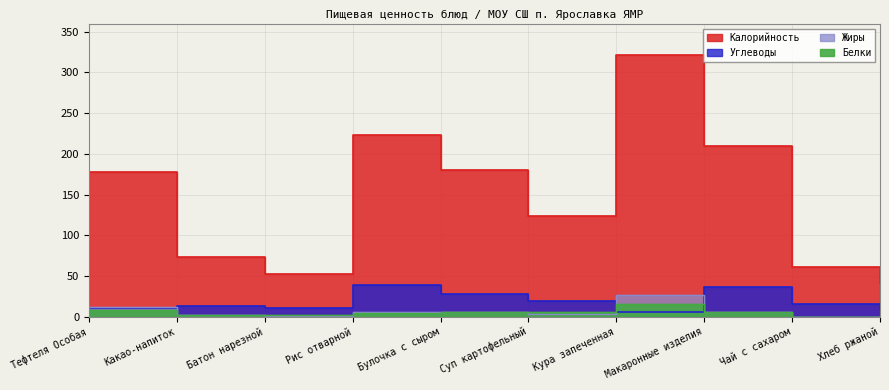

What is the average value of the Углеводы series?

19